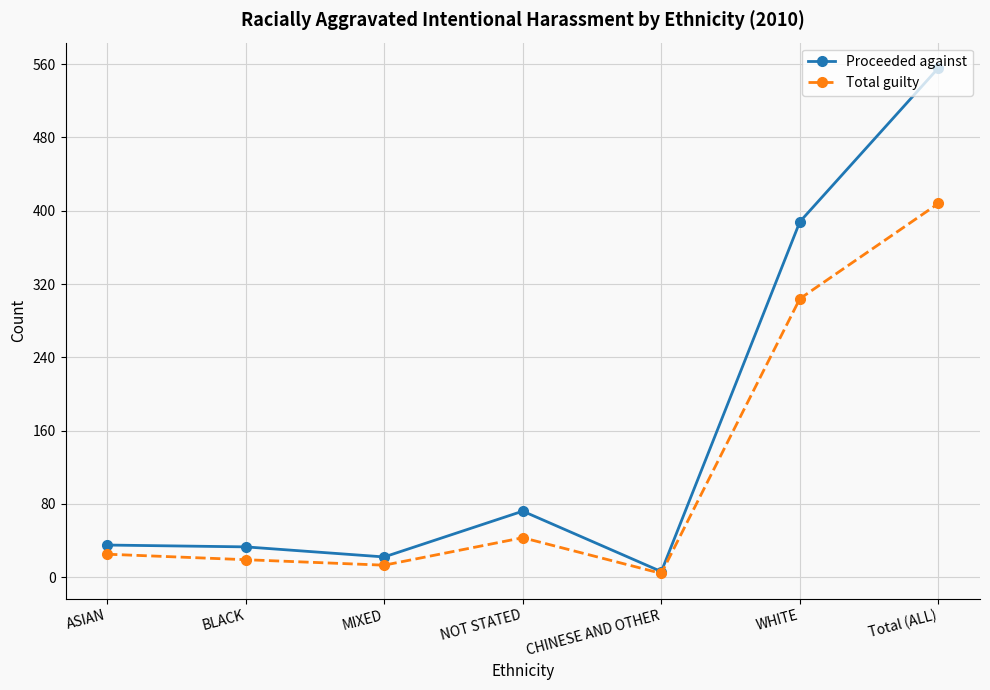

Which category has the highest value in the Proceeded against series?

Total (ALL)